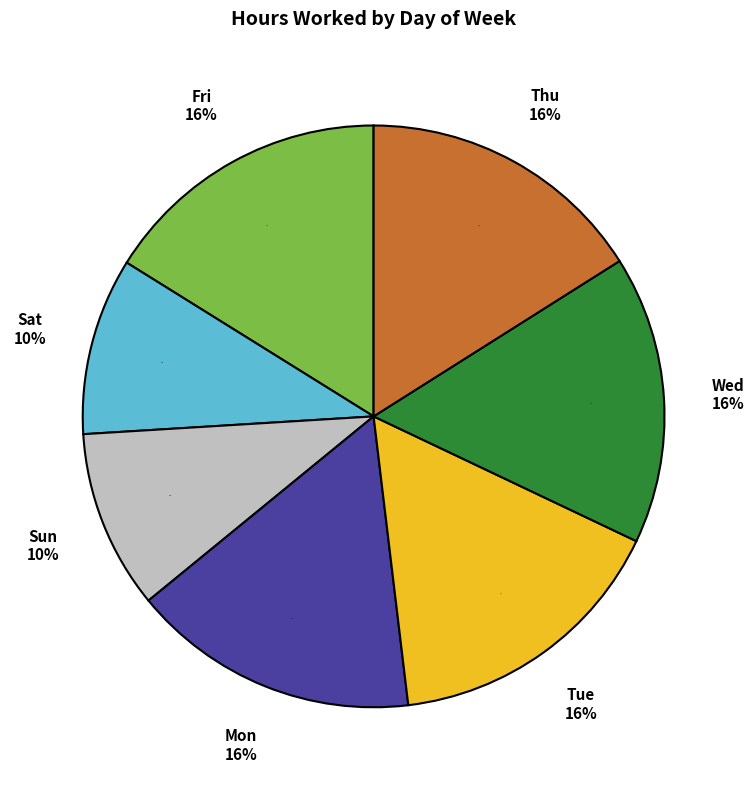

How many segments does this pie chart have?

7